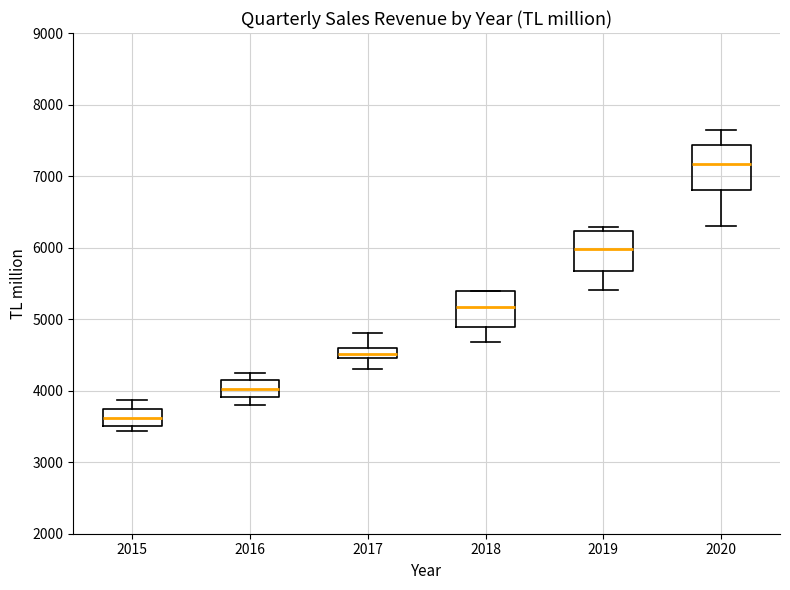

Where is the lower edge of the box at x = 2020 on the y-axis? The values are not printed on the chart, so give them approximately, as read against the axis.

6800